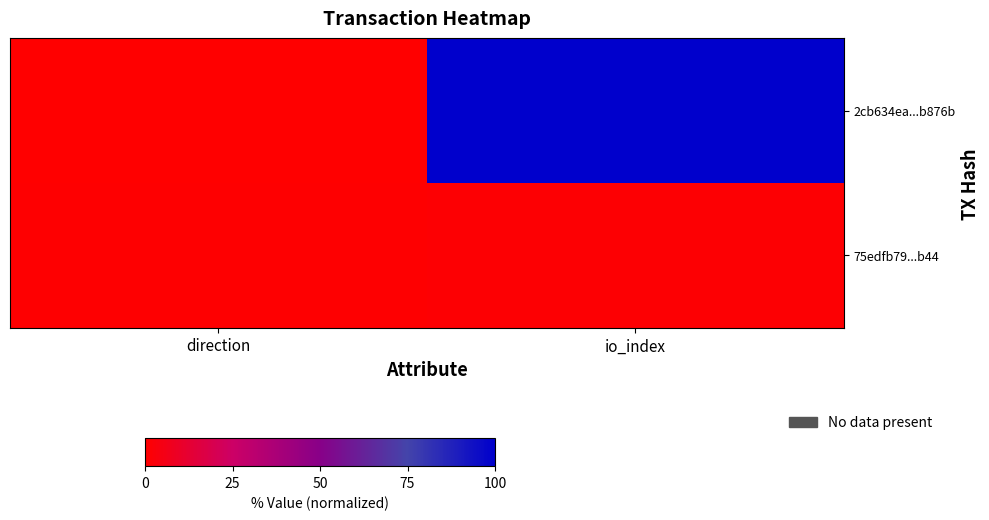

Which has a higher value, io_index or direction?

io_index